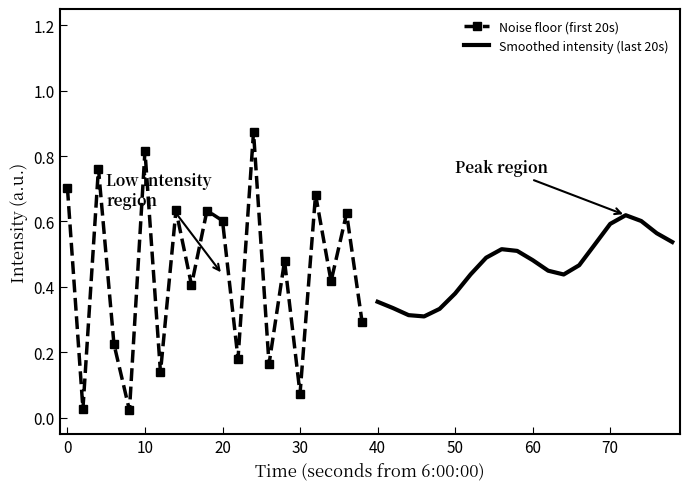

How many interior local valleys does the Noise floor (first 20s) series have?

8